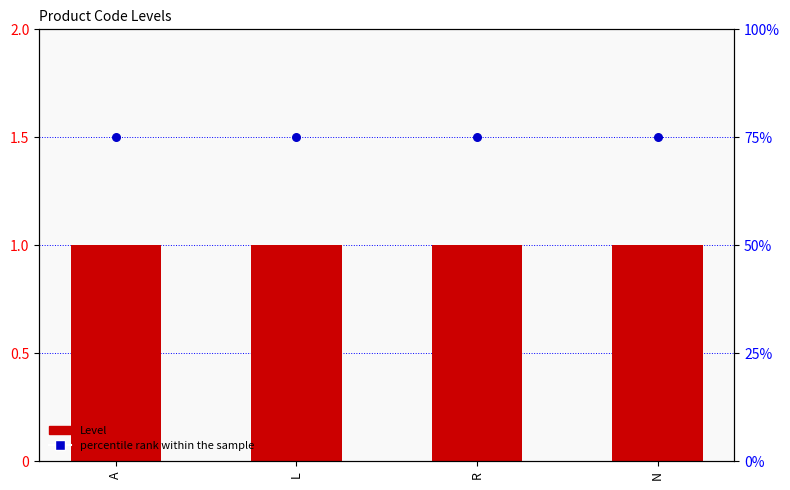

What is the total value across all series at N?

2.5